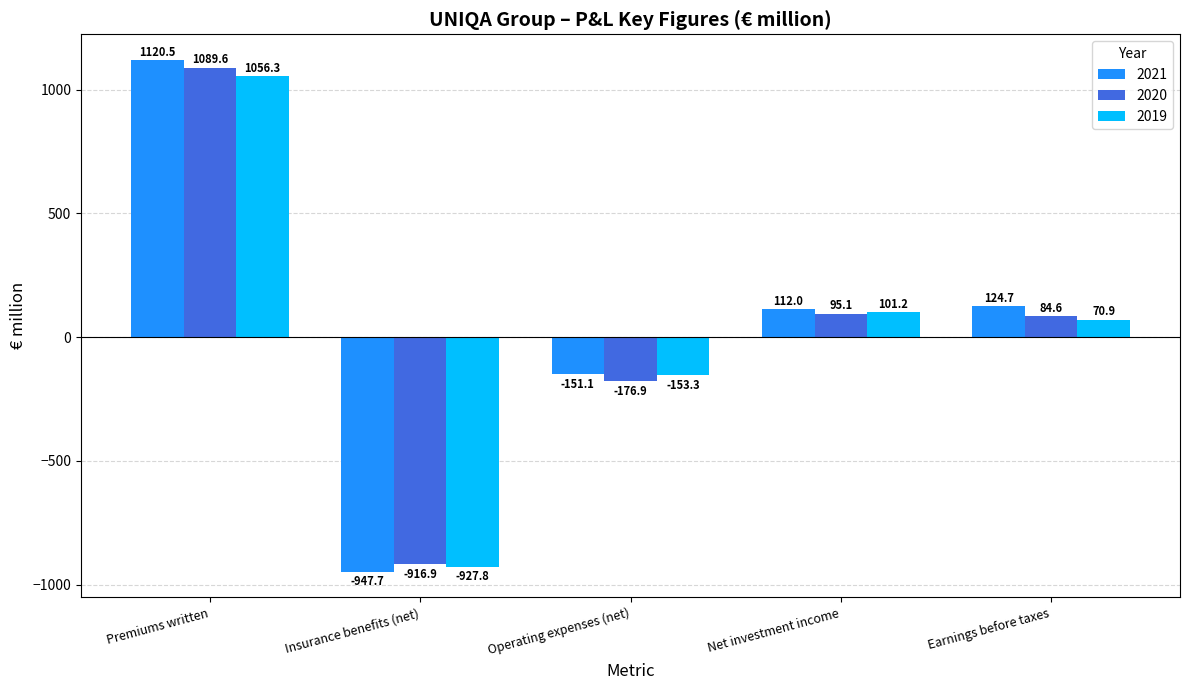

Which series has the widest spread of values?

2021